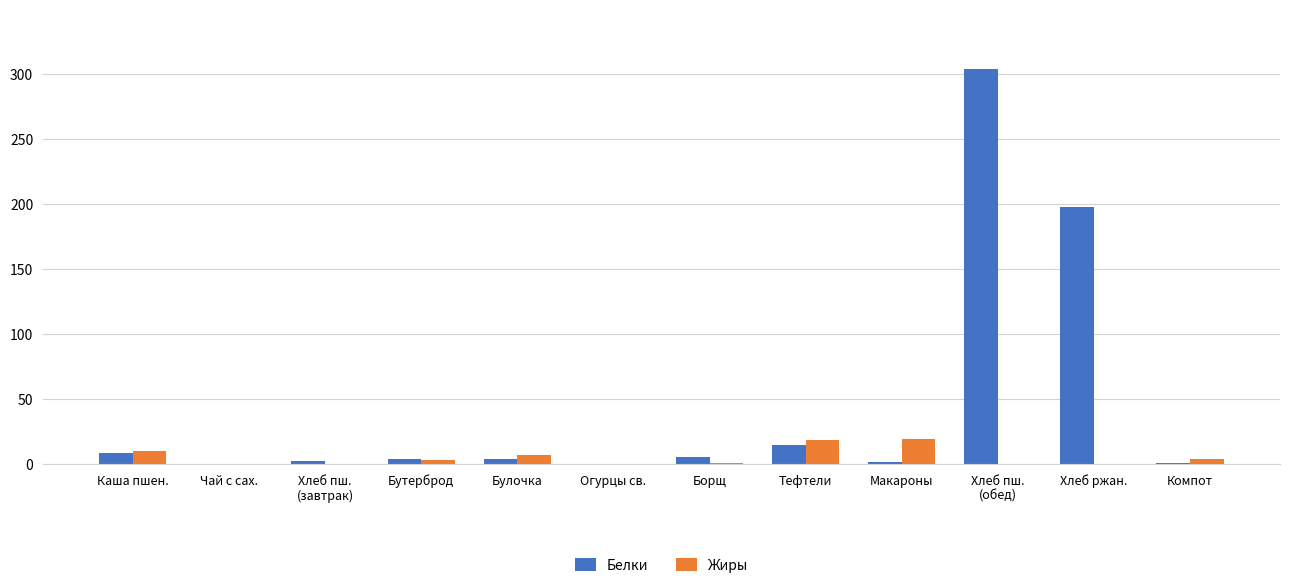

Which series has the largest total across all categories?

Белки